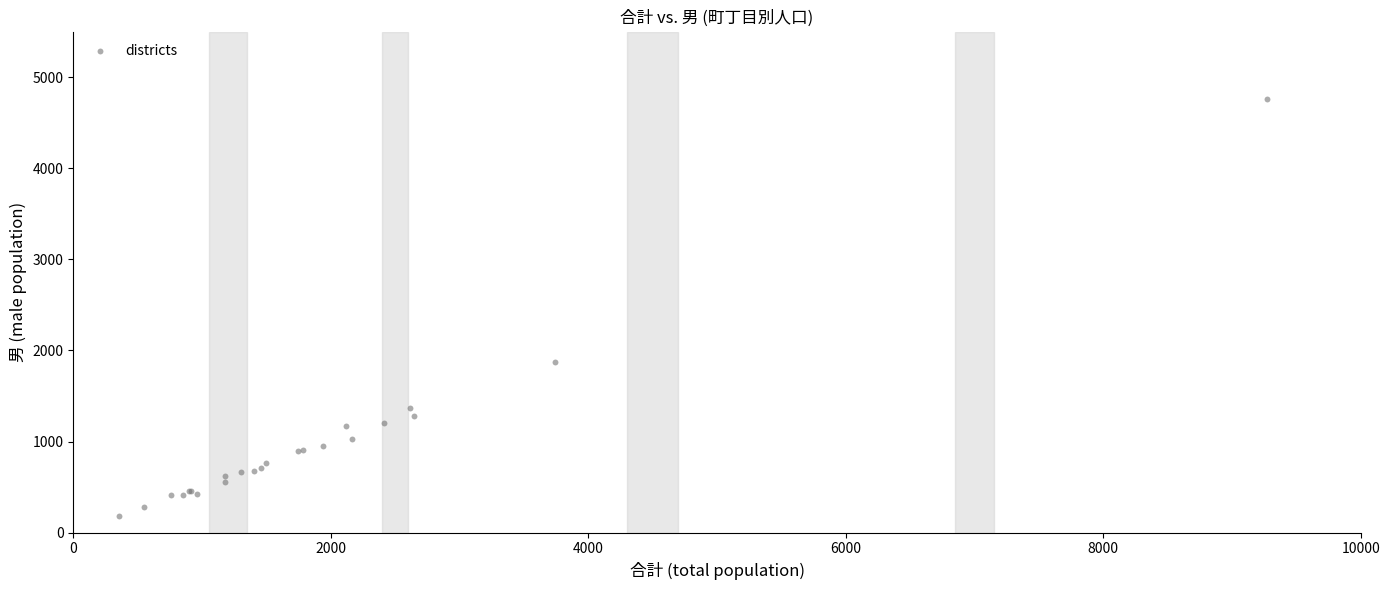

What Y value in the scatter plot is closest to 2470?

1871